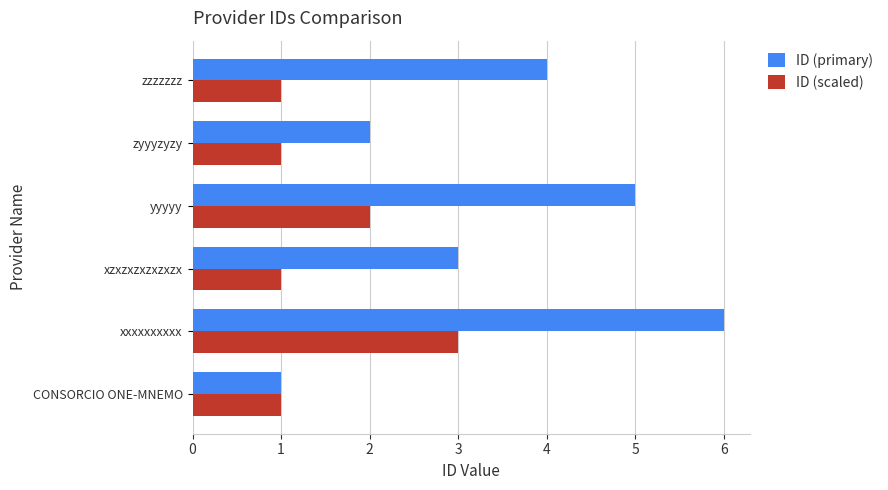

Is it true that ID (primary) equals 4 at zzzzzzz?

True